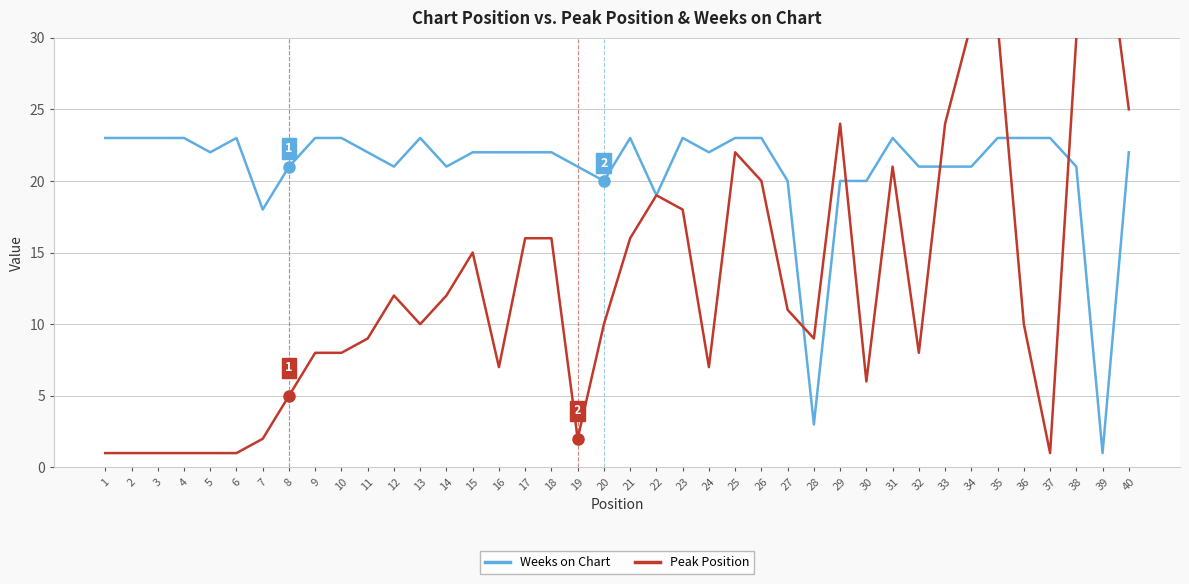

Does the chart display data point markers on the line(s)?

No